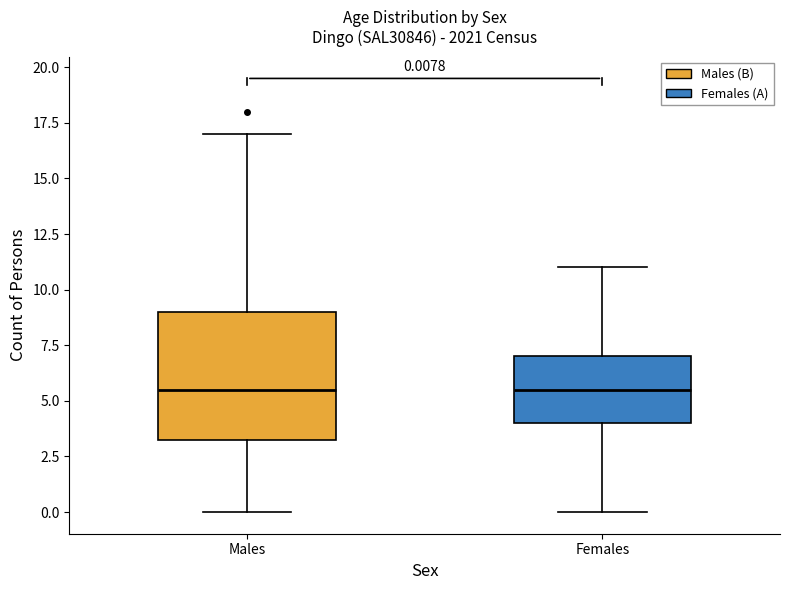

Which box is the tallest, from its lower edge to its upper edge?

Males